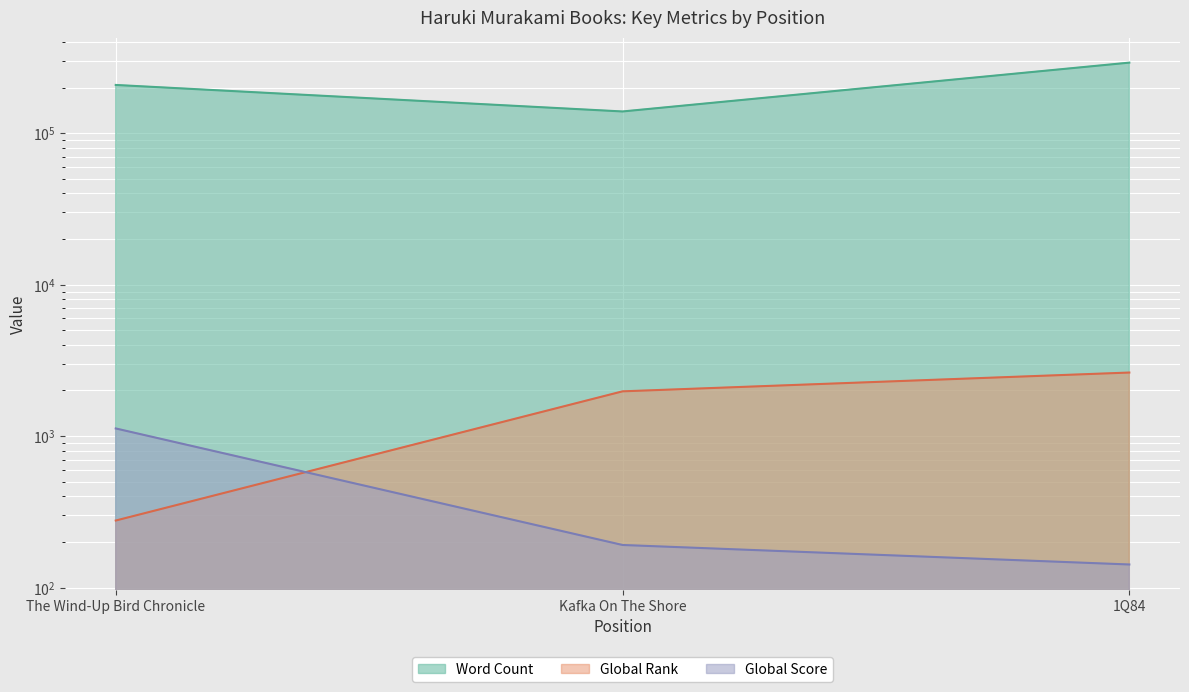

What is the difference between the maximum and second lowest values in the Global Rank series?

653